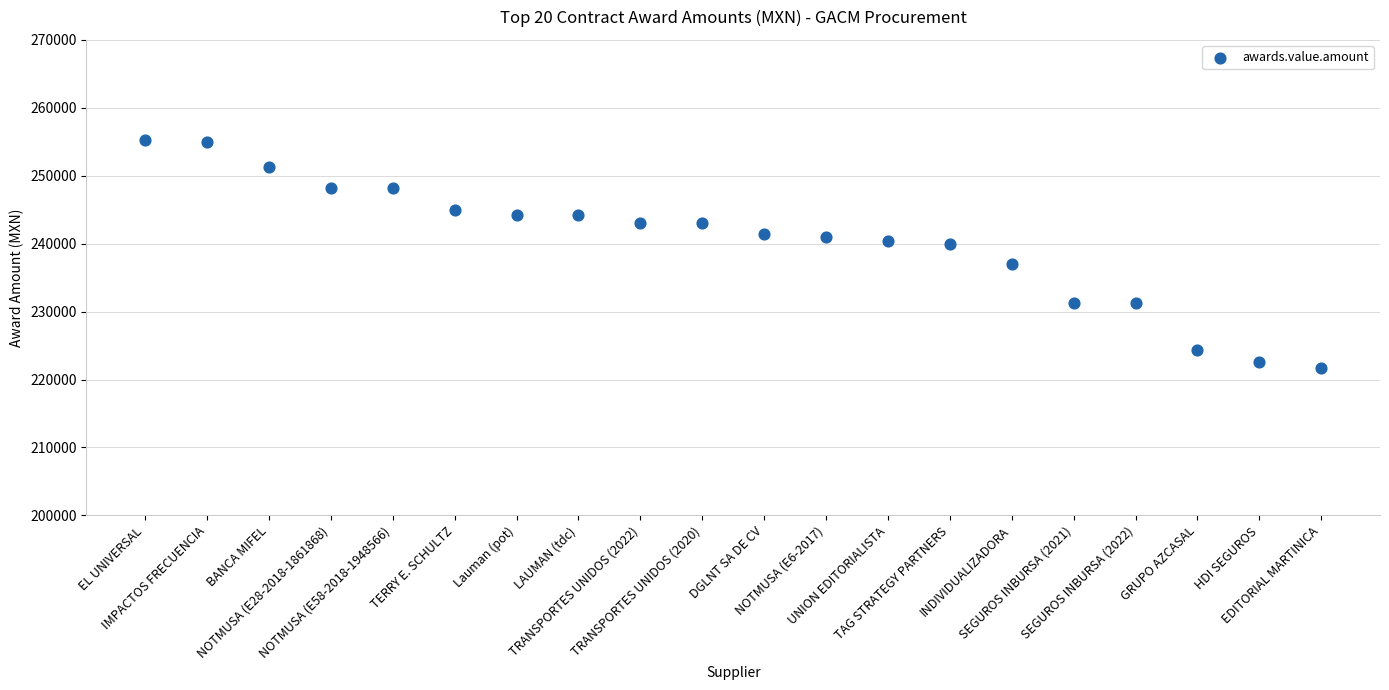

What is the range of Y values (max minus min)?

33559.2